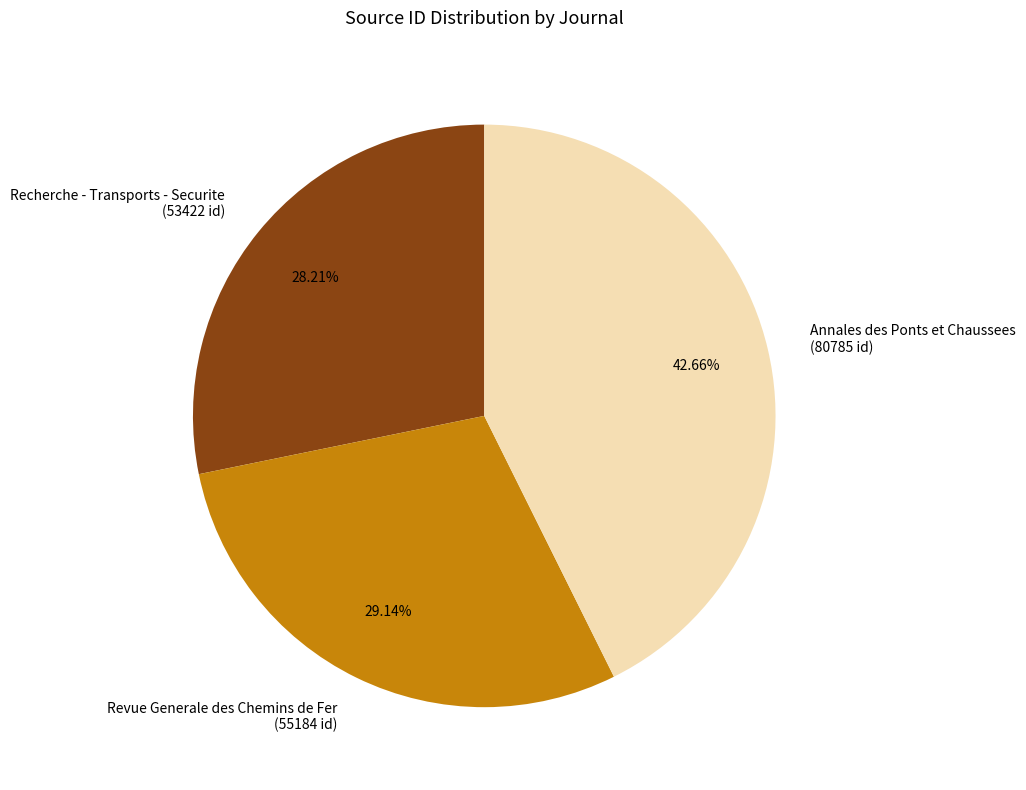

Does Annales des Ponts et Chaussees represent more than half of the total?

No